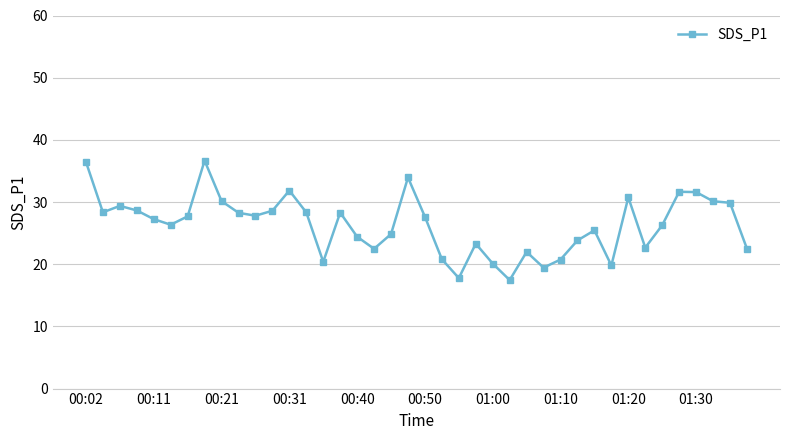

What is the value of the 23rd point from the left?

17.8